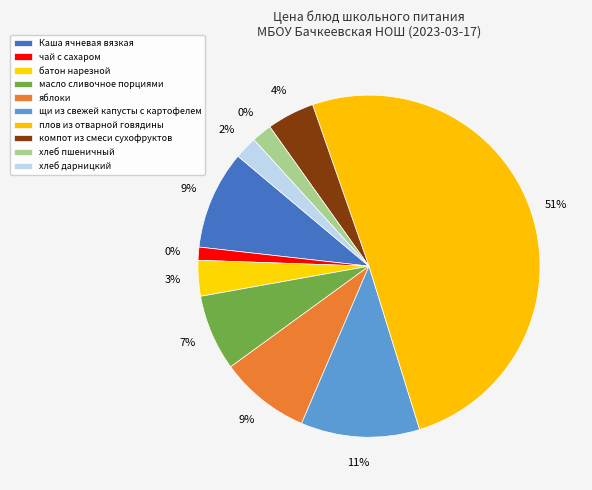

Rank the categories by value from lowest to highest.

чай с сахаром, хлеб пшеничный, хлеб дарницкий, батон нарезной, компот из смеси сухофруктов, масло сливочное порциями, яблоки, Каша ячневая вязкая, щи из свежей капусты с картофелем, плов из отварной говядины